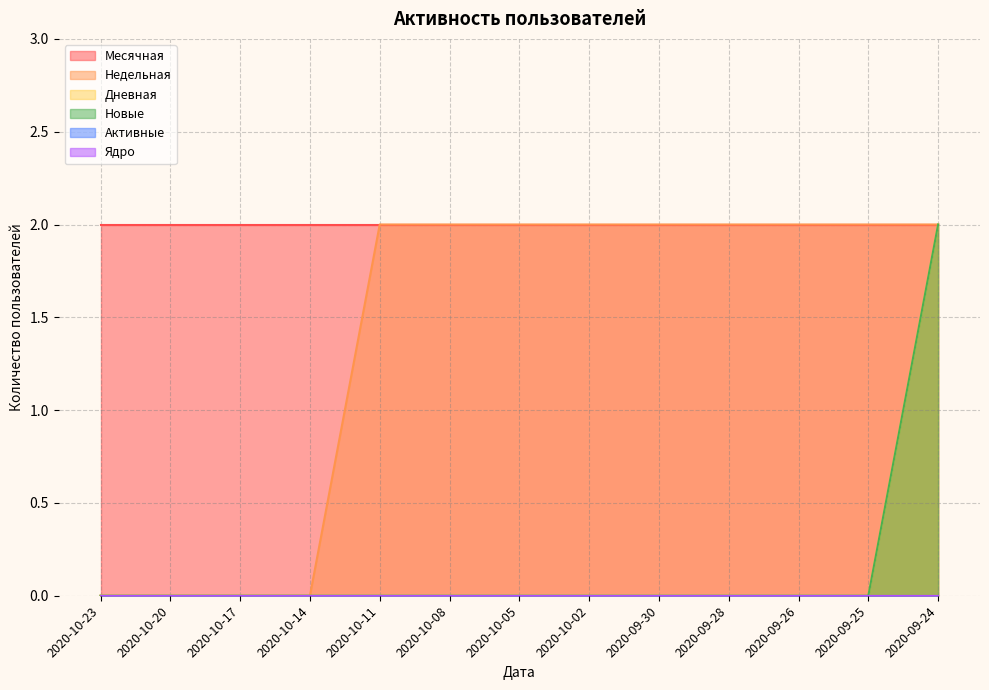

True or false: Дневная and Недельная intersect in this chart.

False